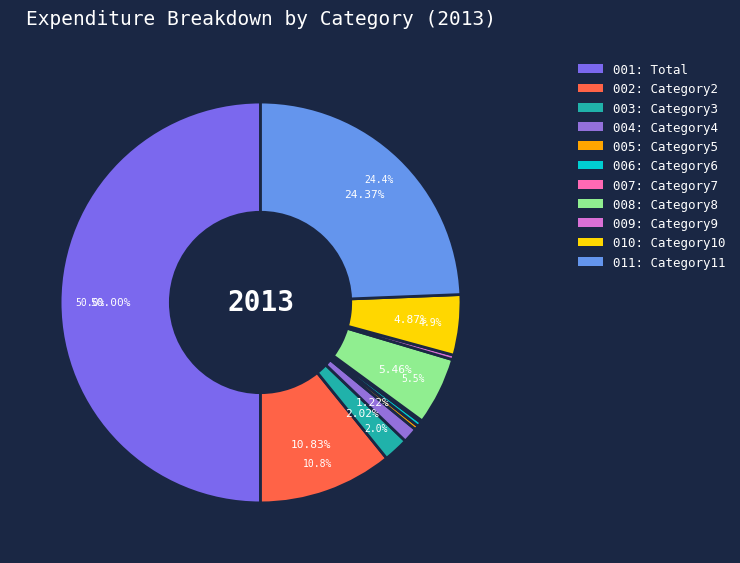

Does 003 account for over 50% of the chart?

No